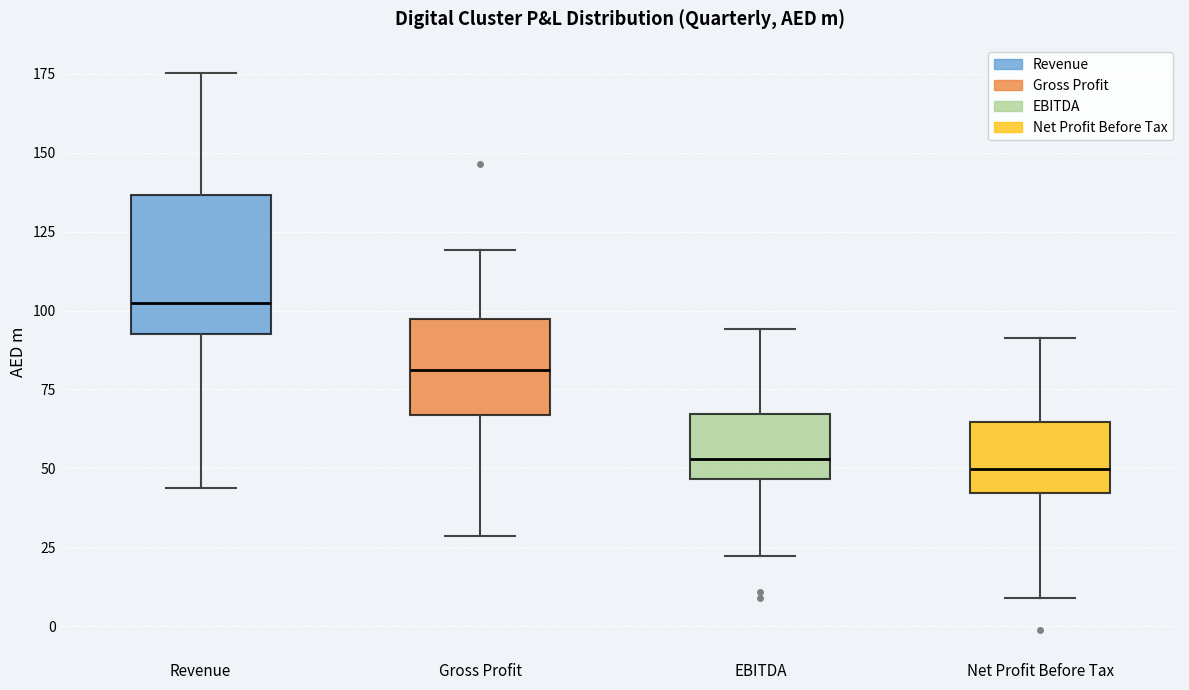

Comparing the boxes themselves (not the whiskers), which one is the tallest?

Revenue